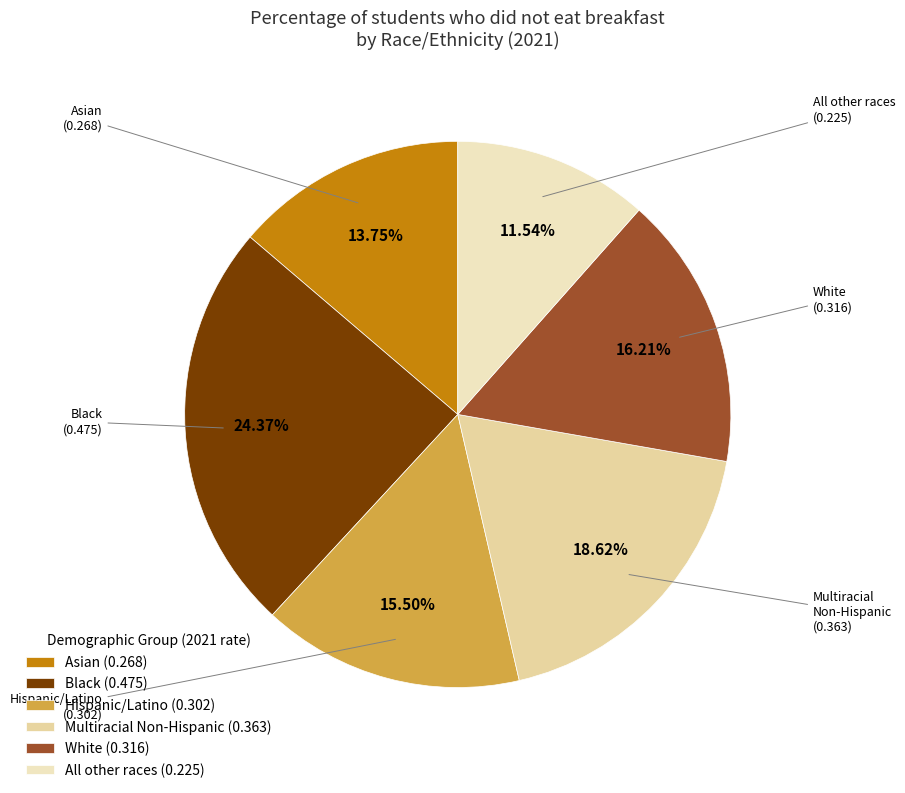

How many slices are in this pie chart?

6